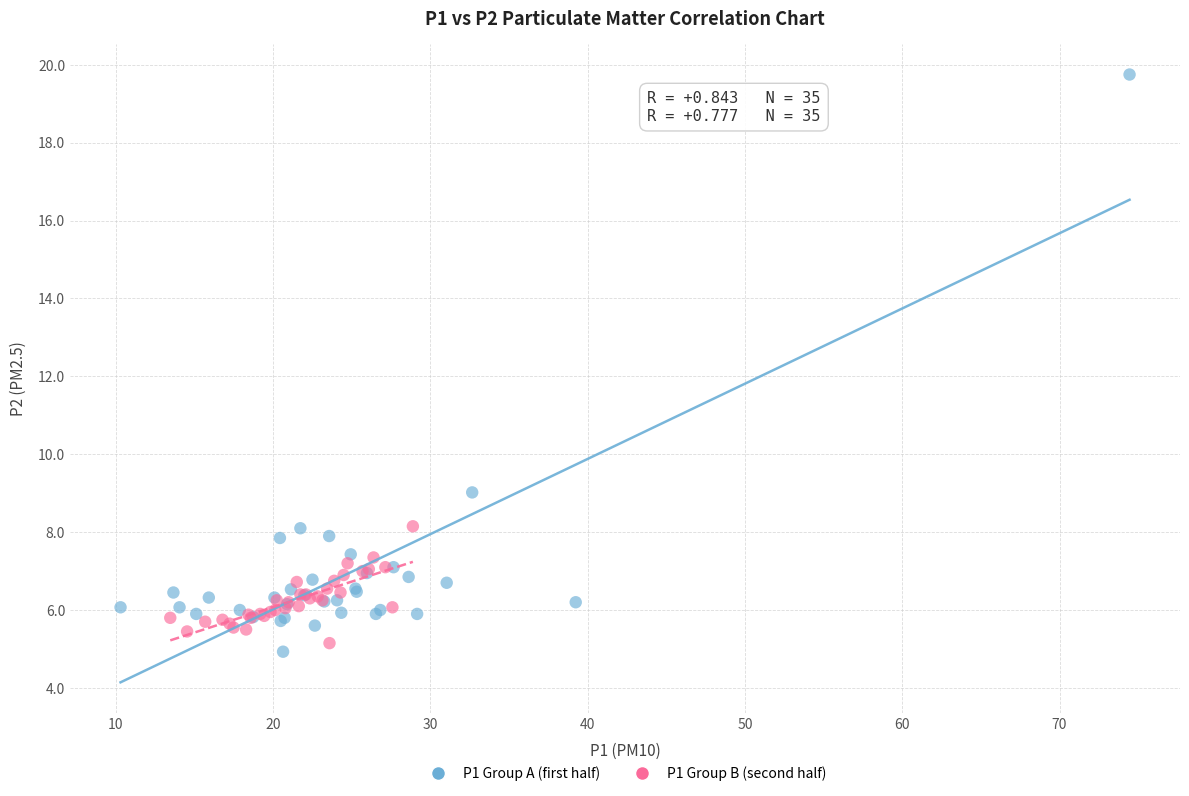

Which series contains the highest Y value?

P1 Group A (first half)